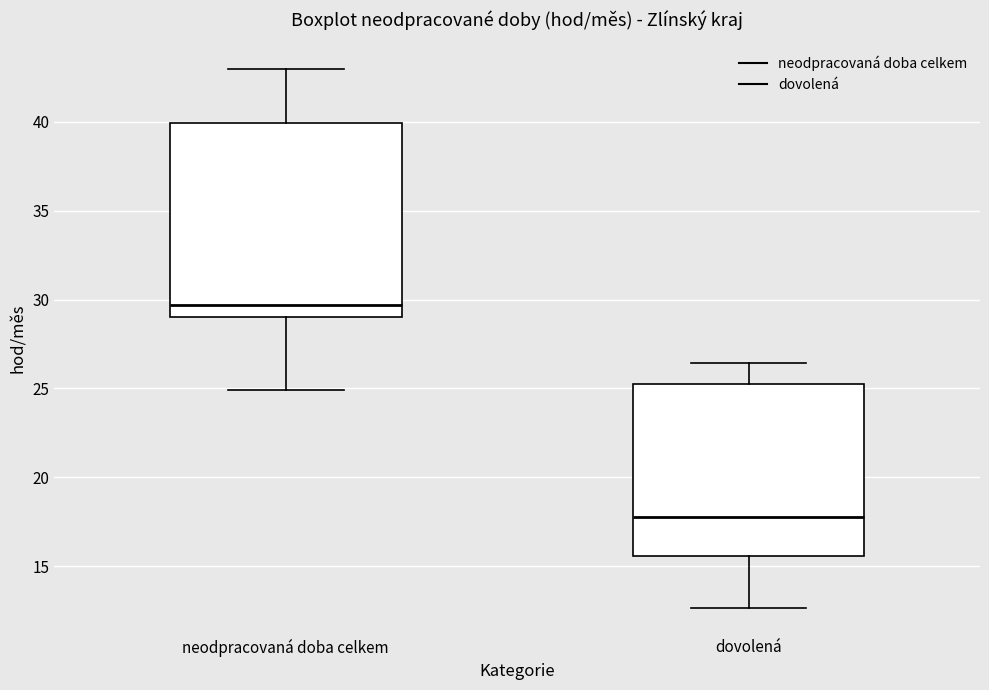

Reading left to right, read every box against the y-axis: the position of its median line, the range the box covers, and the ends of its whiskers. The values are not printed on the chart, so give them approximately, as read against the axis.

neodpracovaná doba celkem: median 29.5, box 29.0 to 40.0, whiskers 25.0 to 43.0
dovolená: median 18.0, box 15.5 to 25.5, whiskers 12.5 to 26.5